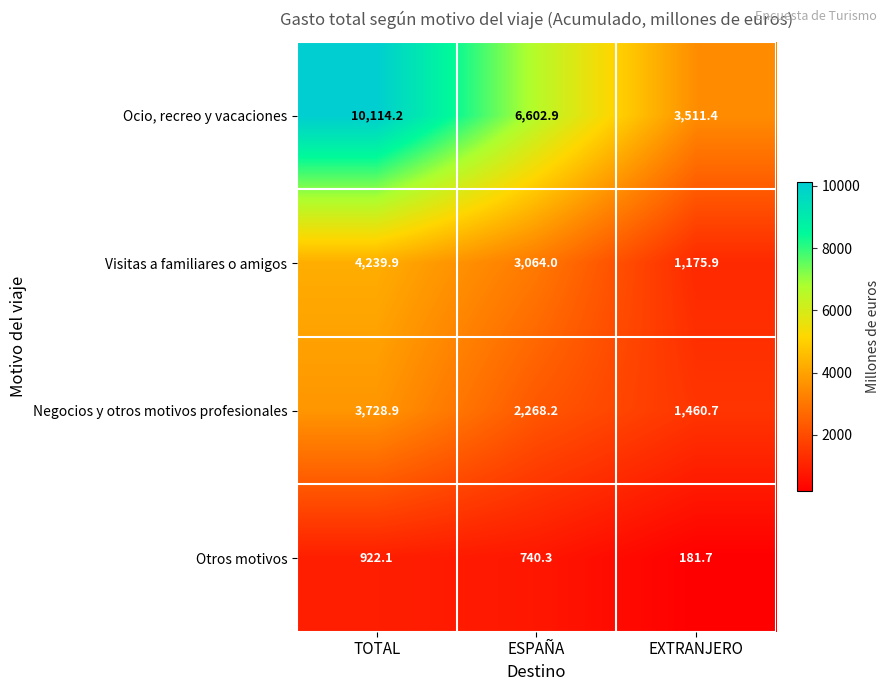

Count the number of categories in the chart.

3